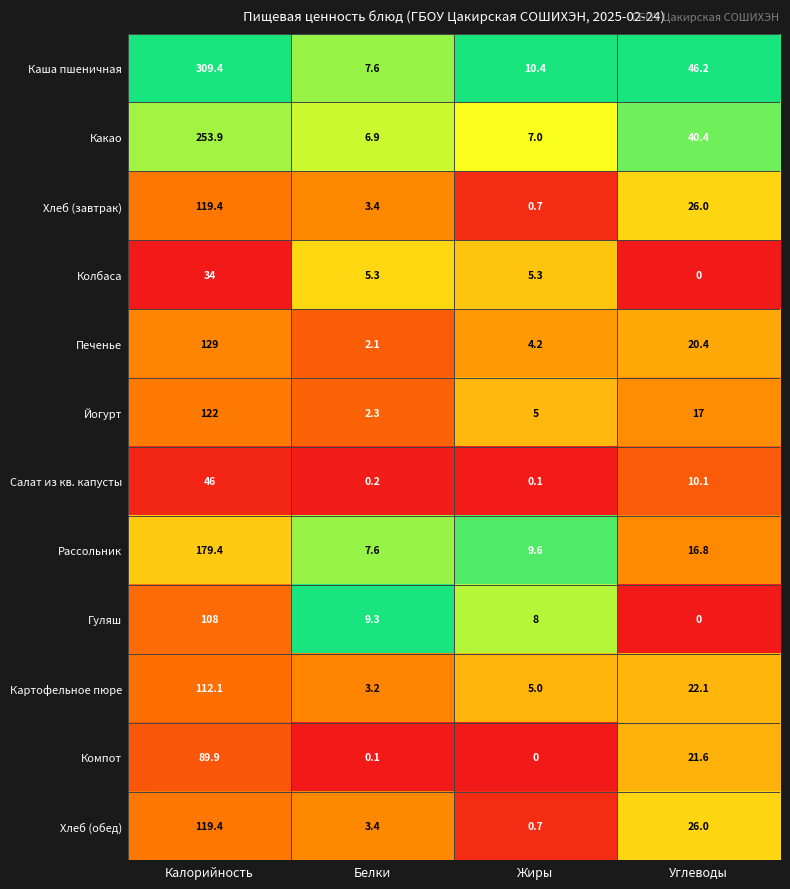

At how many categories does at least one series exceed 0?

4